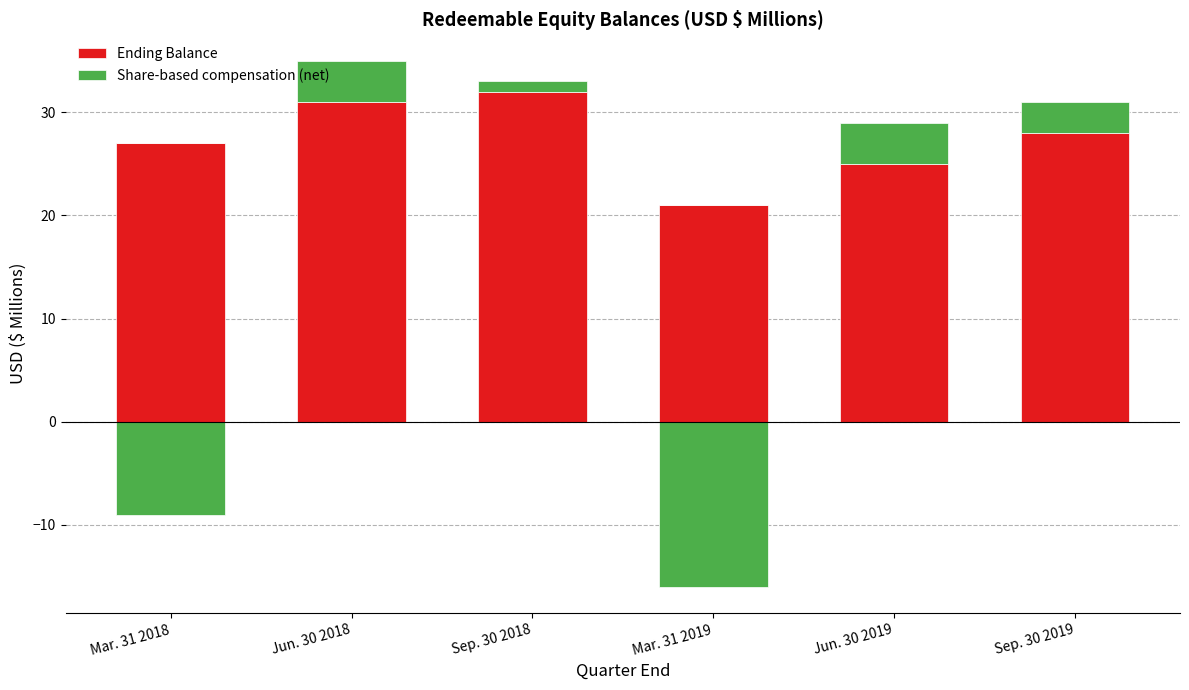

Rank the categories by Share-based compensation (net) value from lowest to highest.

Mar. 31 2018, Mar. 31 2019, Sep. 30 2018, Sep. 30 2019, Jun. 30 2018, Jun. 30 2019